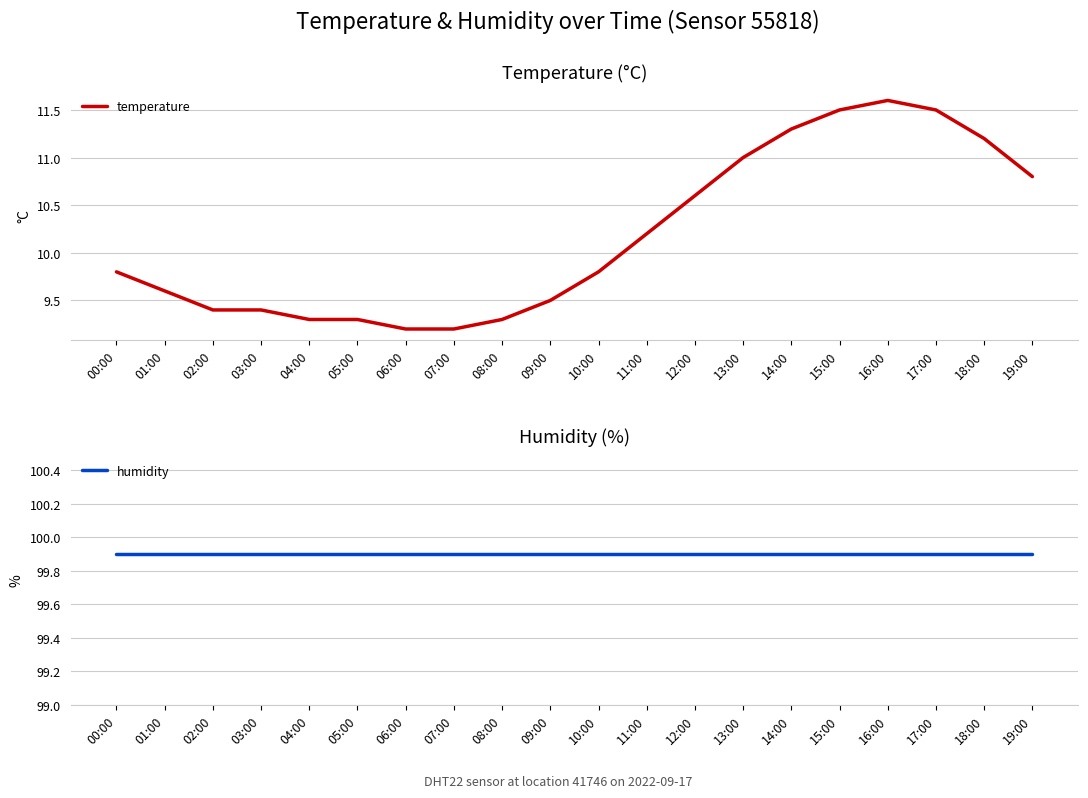

What is the spread (max minus min) of values at 17:00?

88.4